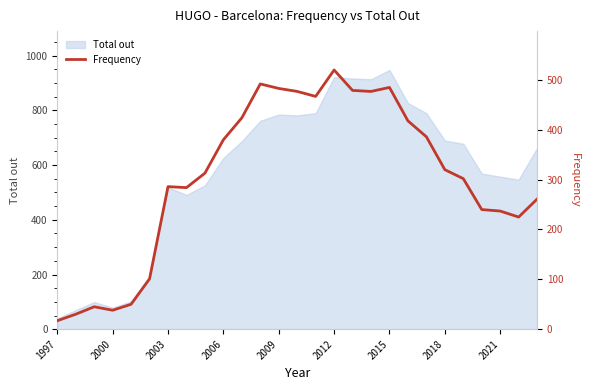

The Total out series shows 243 at 2003. True or false?

False